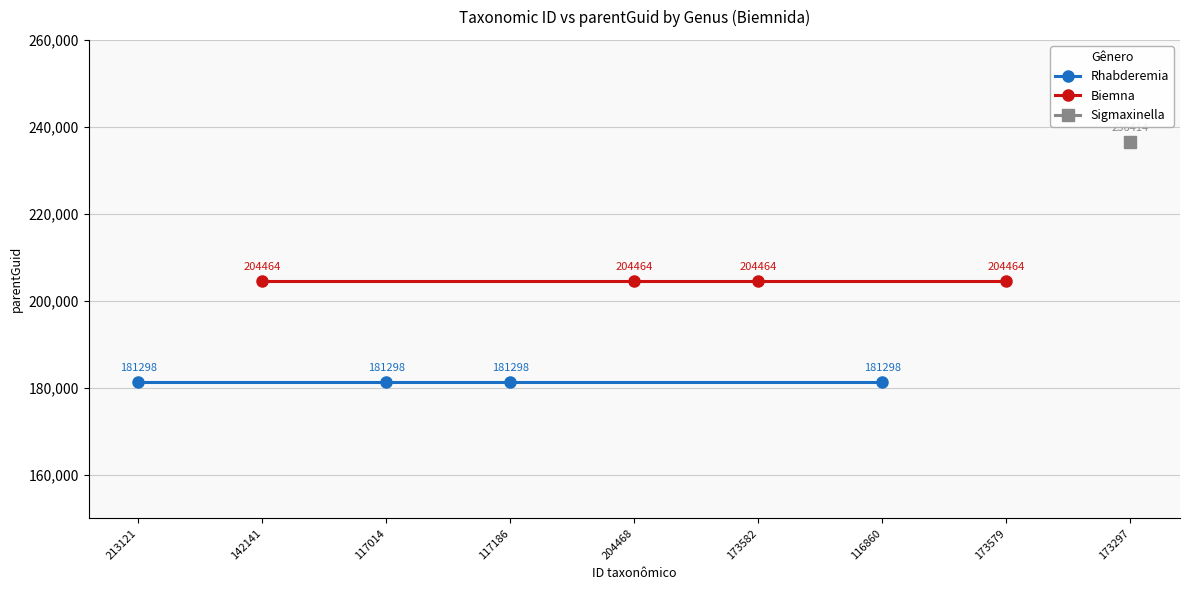

The Rhabderemia series shows 83093 at 116860. True or false?

False